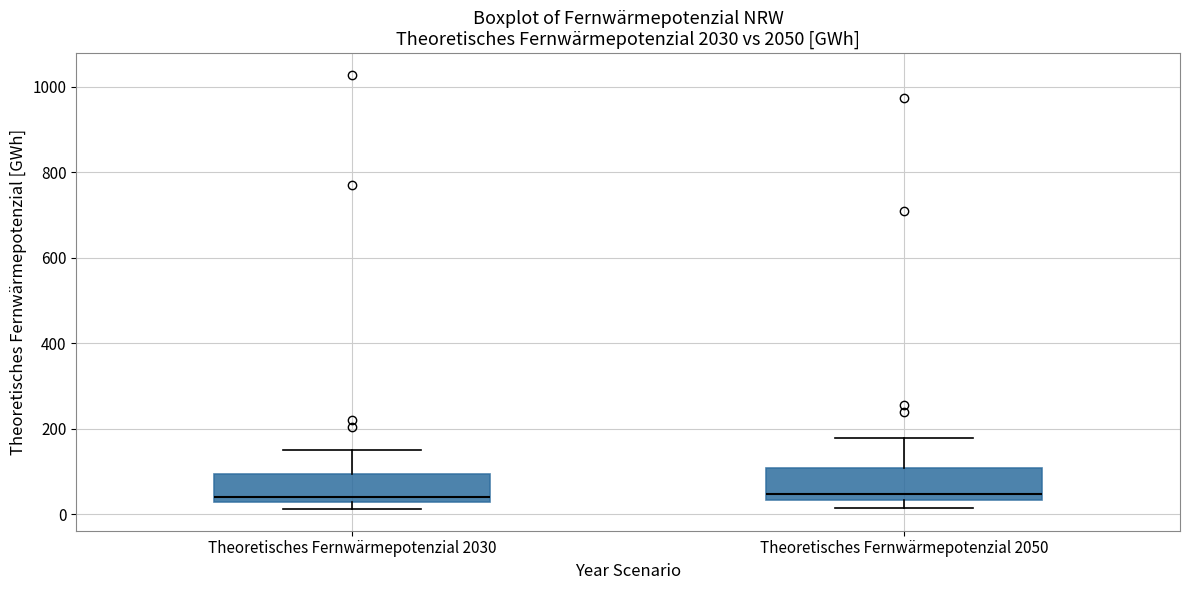

Reading left to right, read every box against the y-axis: the position of its median line, the range the box covers, and the ends of its whiskers. The values are not printed on the chart, so give them approximately, as read against the axis.

Theoretisches Fernwärmepotenzial 2030: median 40, box 20 to 100, whiskers 20 (just below the box's lower edge) to 160
Theoretisches Fernwärmepotenzial 2050: median 40 (just above the box's lower edge), box 40 to 100, whiskers 20 to 180